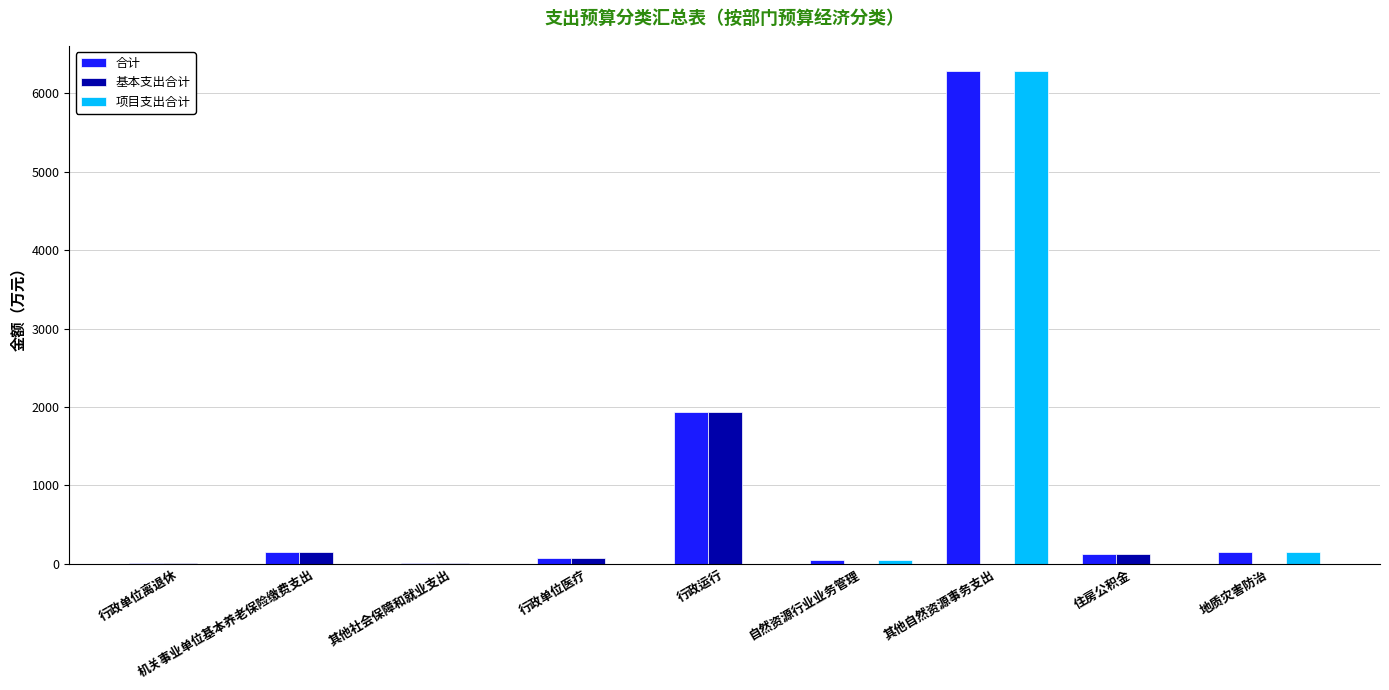

What is the total value across all series at 行政运行?

3867.3